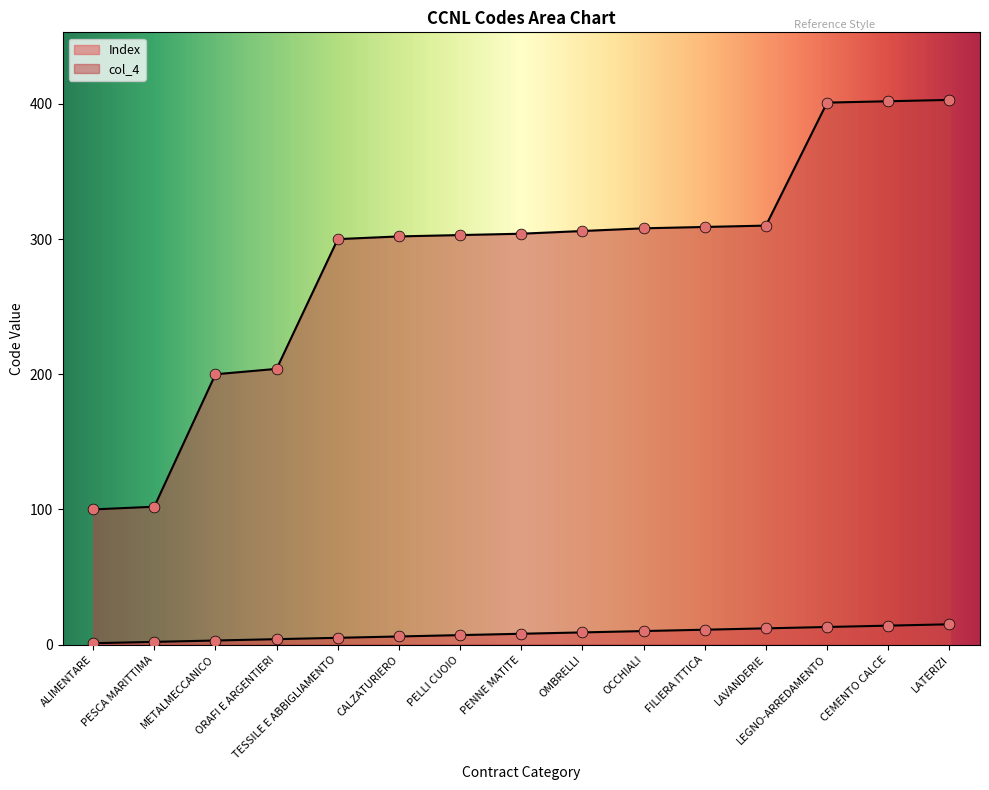

What are all the series names shown in the legend?

Index, col_4